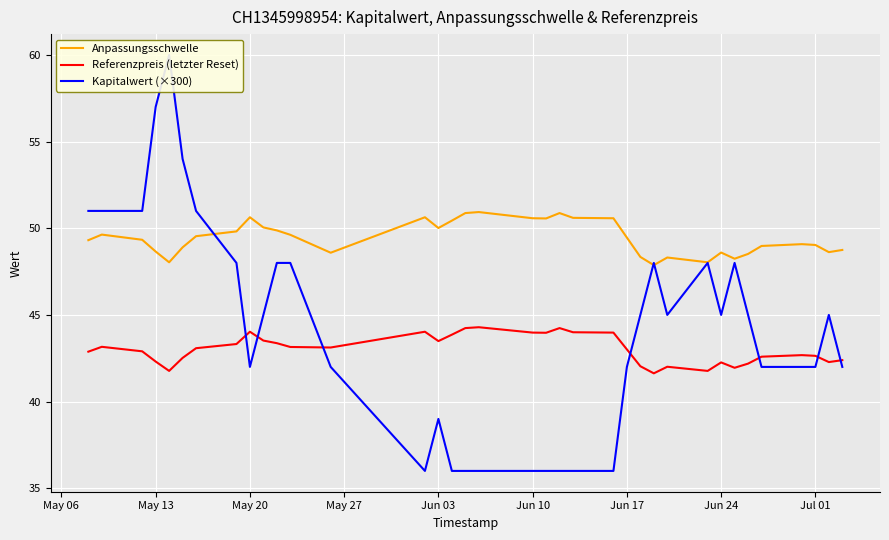

Is it true that Referenzpreis (letzter Reset) equals 44.0 at May 20?

True